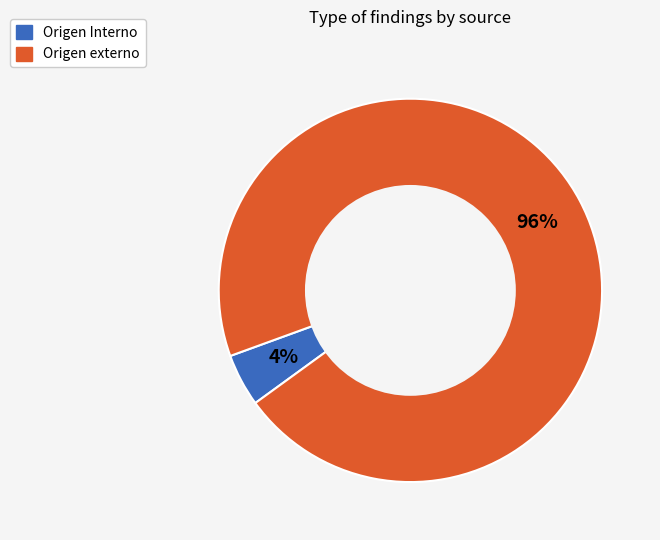

Rank the categories by value from highest to lowest.

Origen externo, Origen Interno